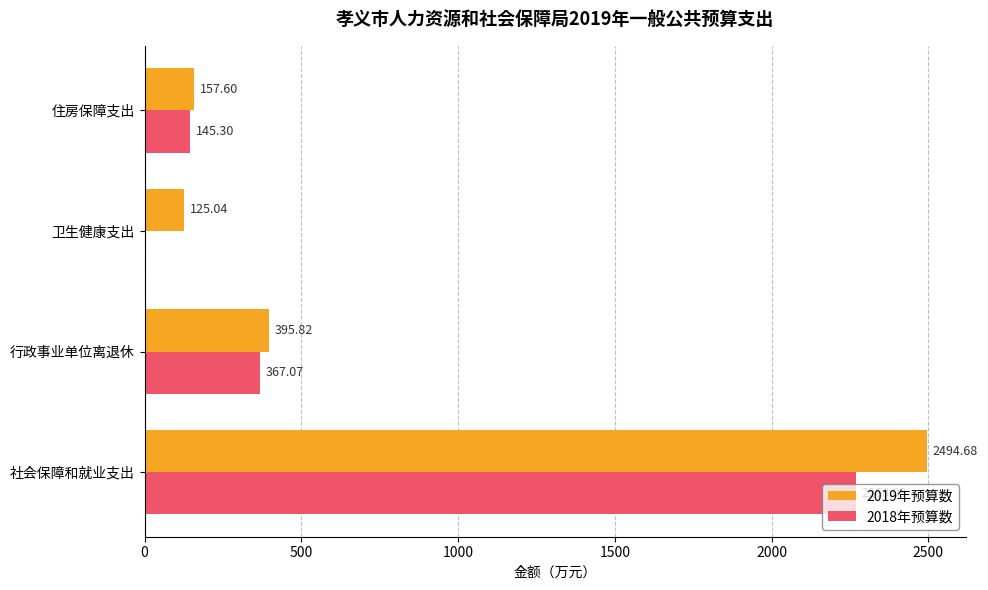

Which label corresponds to the largest value in the chart?

社会保障和就业支出